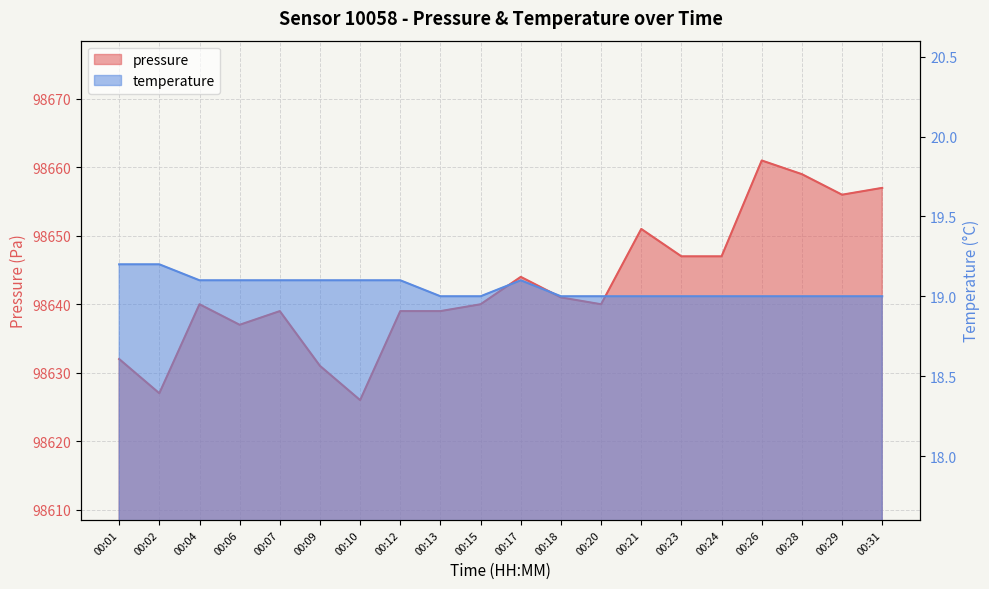

What is the difference between the highest and lowest values at 00:17?

98624.9